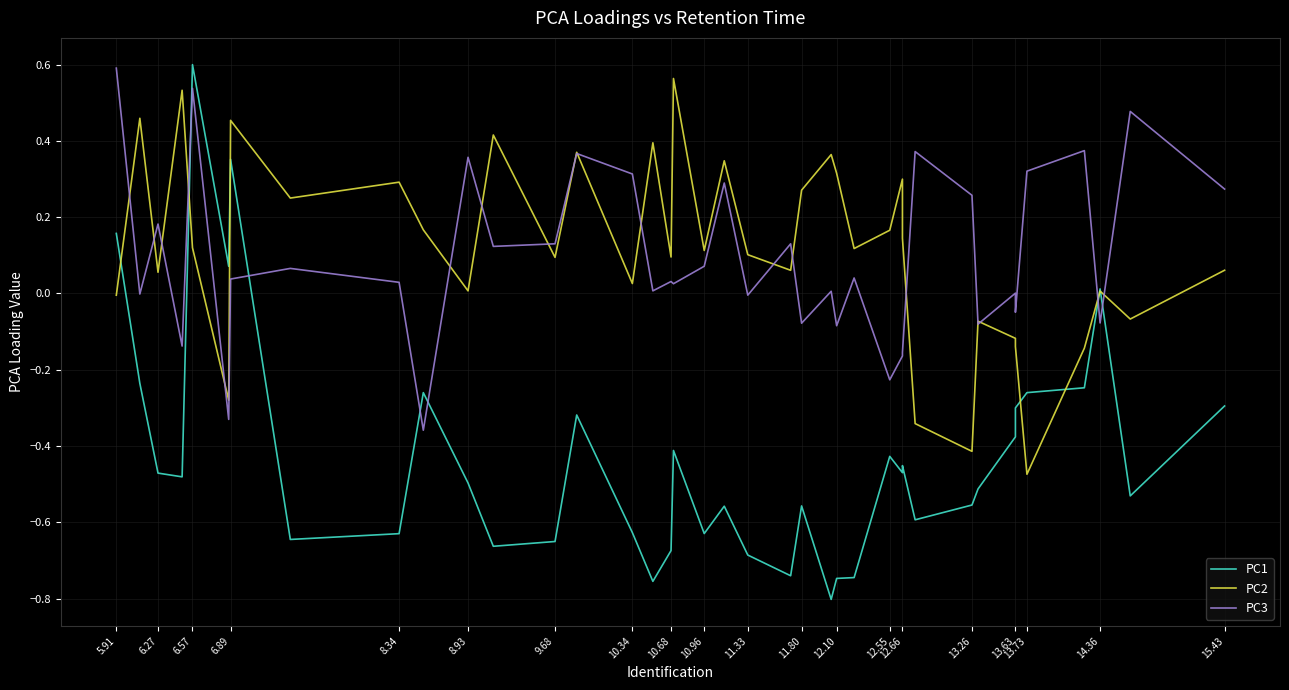

Rank the series by their maximum value, from lowest to highest.

PC2, PC3, PC1